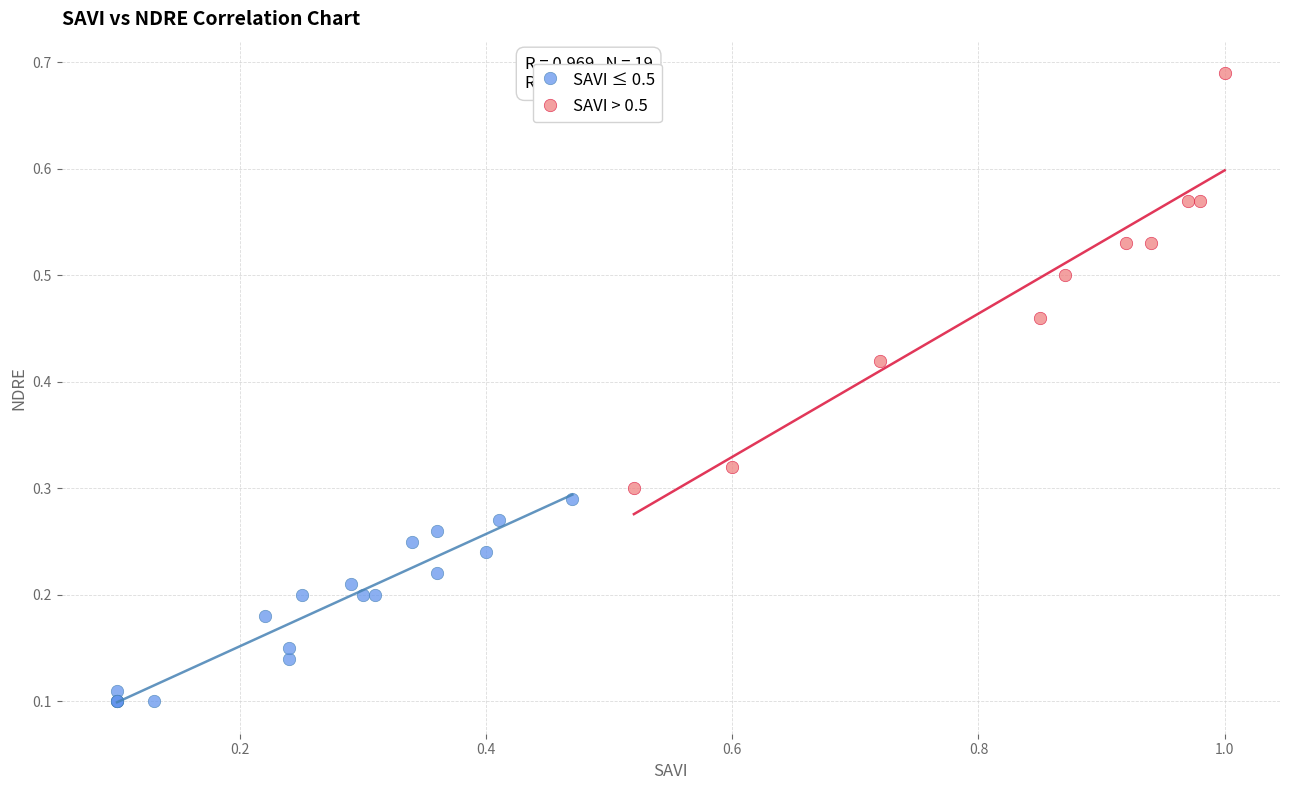

Which series reaches the minimum Y coordinate?

SAVI ≤ 0.5